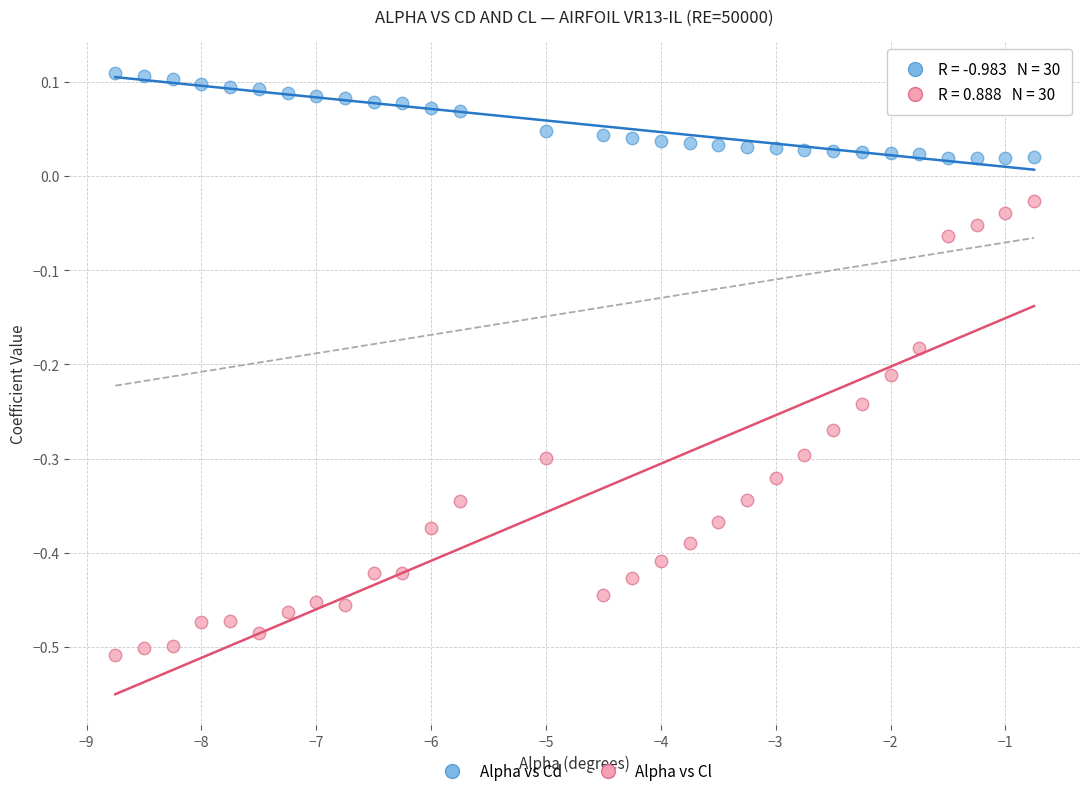

Across all data points, what is the range of Y values (max minus min)?

0.6